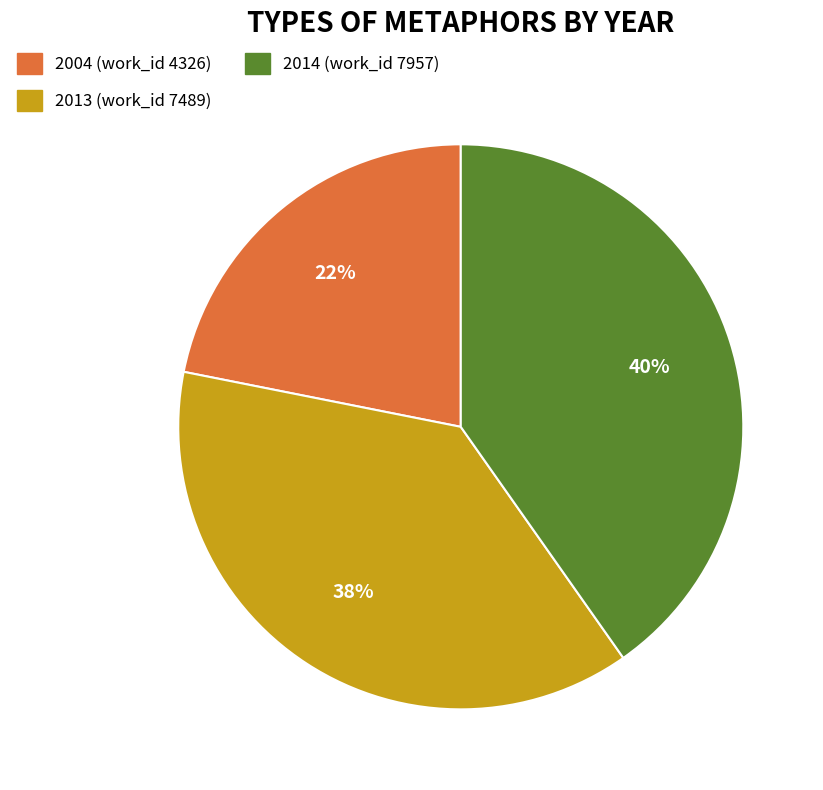

Between 2014 (work_id 7957) and 2013 (work_id 7489), which is larger?

2014 (work_id 7957)